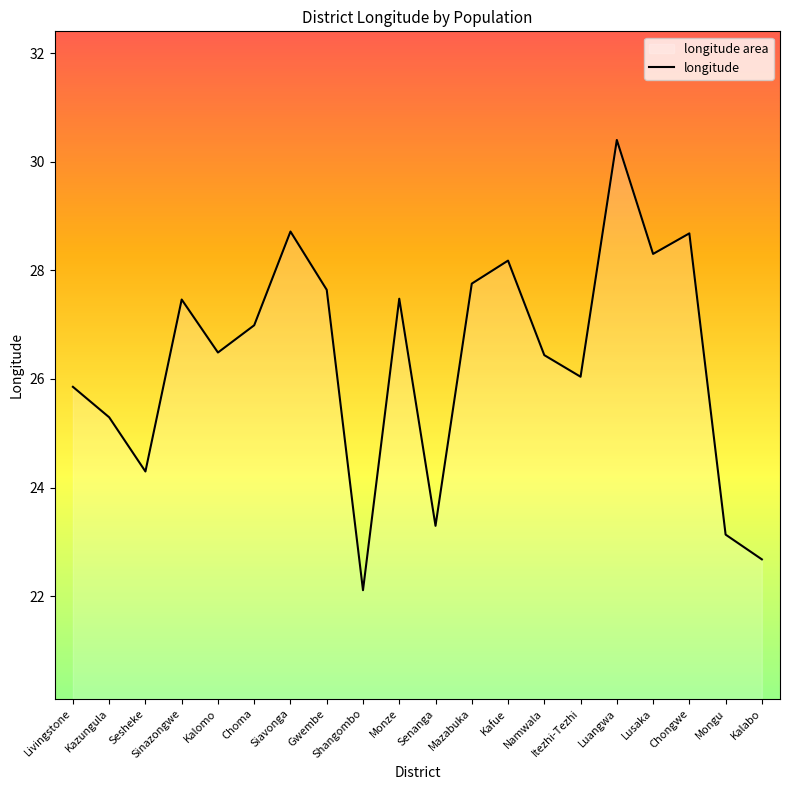

Reading left to right, list all the values displayed in this chart.

25.9	25.3	24.3	27.5	26.5	27.0	28.7	27.6	22.1	27.5	23.3	27.8	28.2	26.4	26.0	30.4	28.3	28.7	23.1	22.7